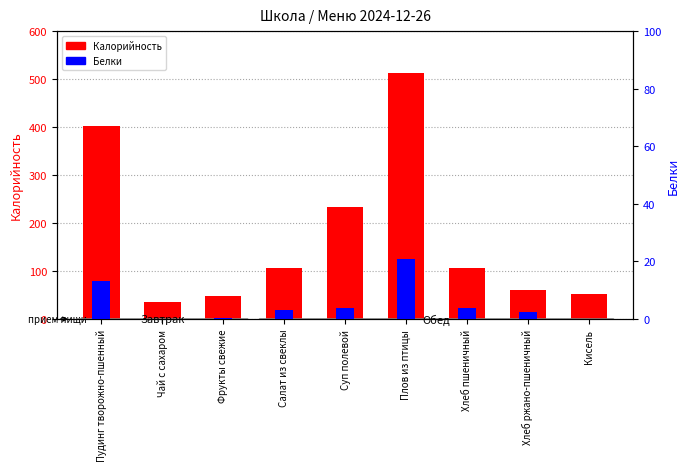

Which series has the widest spread of values?

Калорийность